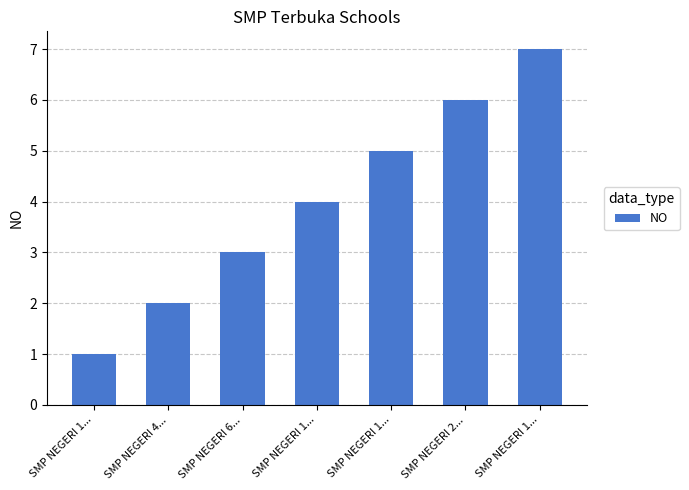

What is the average value?

4